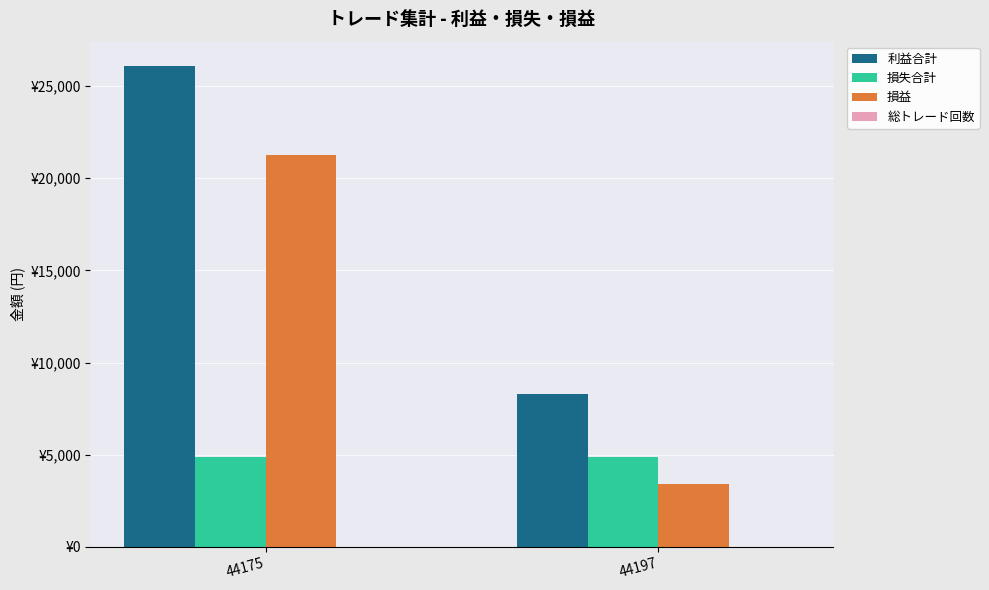

At 44197, list the series in order from smallest to largest.

総トレード回数, 損益, 損失合計, 利益合計